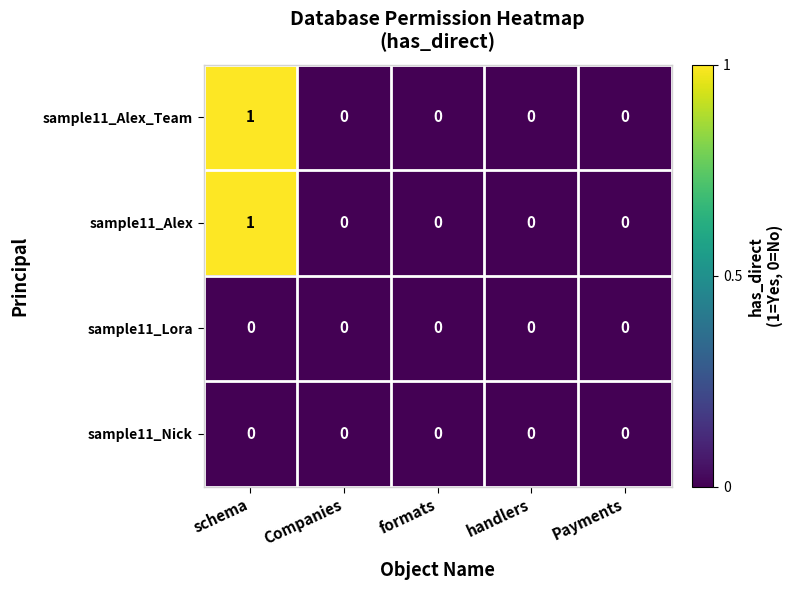

Is it true that sample11_Lora equals 0 at Companies?

True